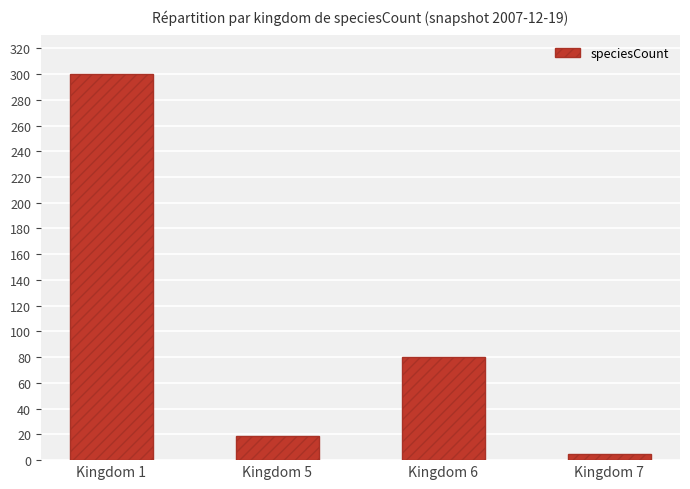

What is the sum of the values at Kingdom 1 and Kingdom 6?

380